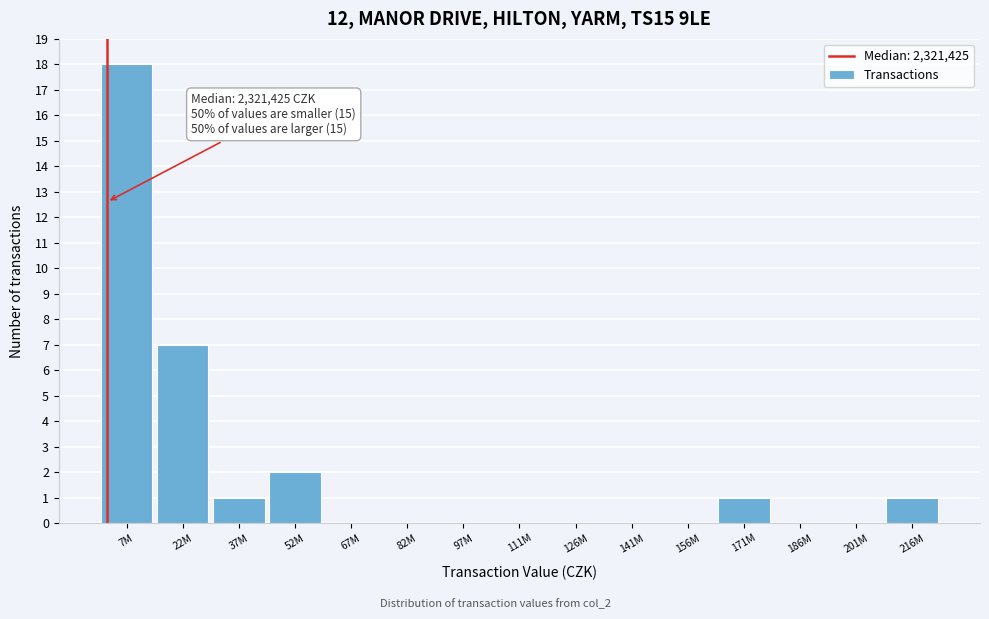

Reading left to right, extract all data points from this chart.

7M=18	22M=7	37M=1	52M=2	67M=0	82M=0	97M=0	111M=0	126M=0	141M=0	156M=0	171M=1	186M=0	201M=0	216M=1